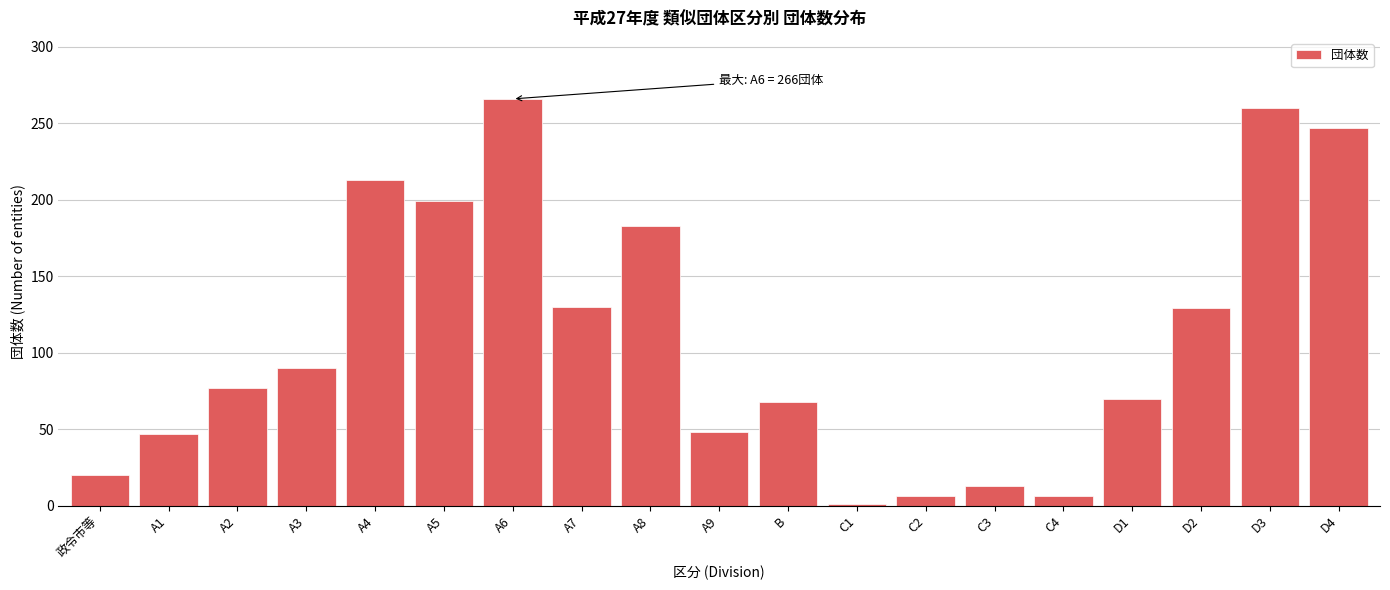

What is the greatest value displayed?

266